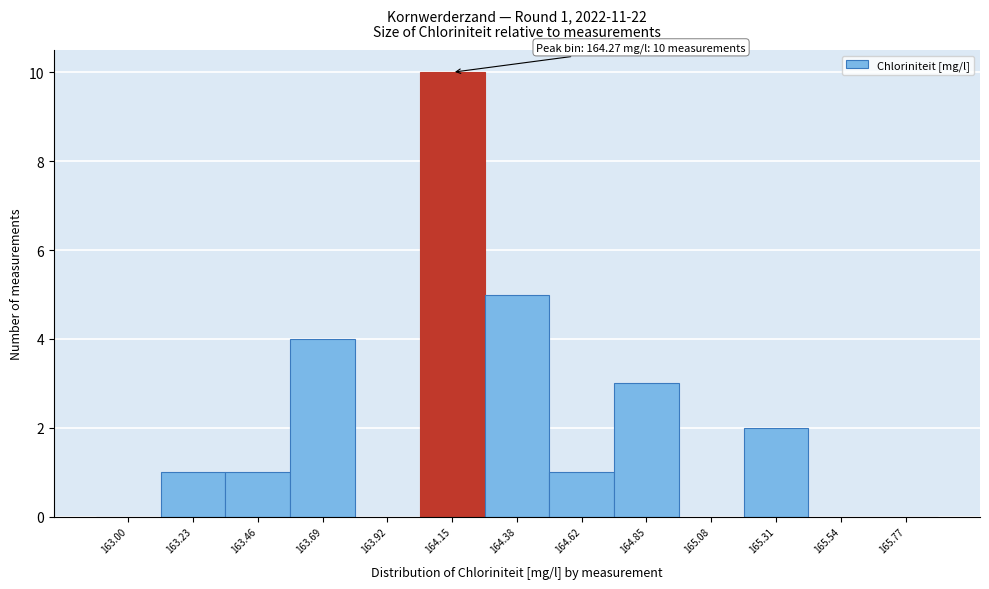

Reading left to right, what are all the values shown in this chart?

163.00=0	163.23=1	163.46=1	163.69=4	163.92=0	164.15=10	164.38=5	164.62=1	164.85=3	165.08=0	165.31=2	165.54=0	165.77=0